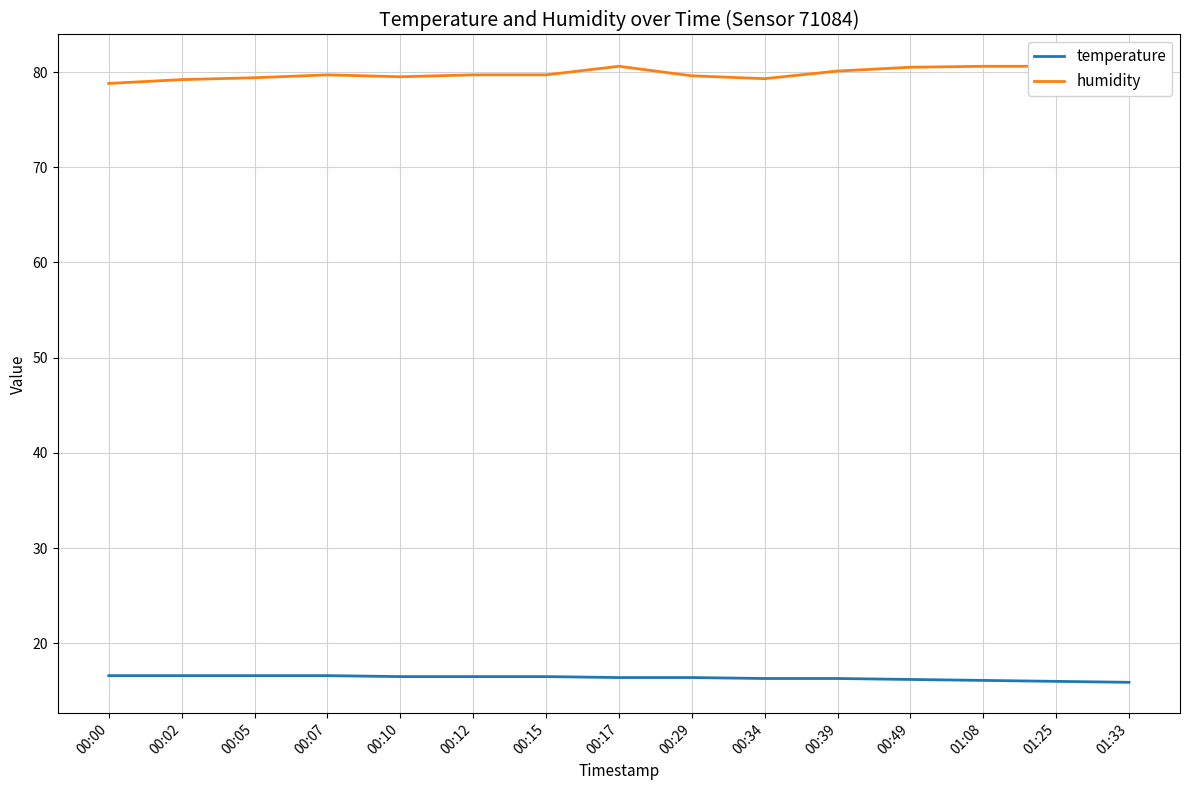

Rank the series by their maximum value, from lowest to highest.

temperature, humidity